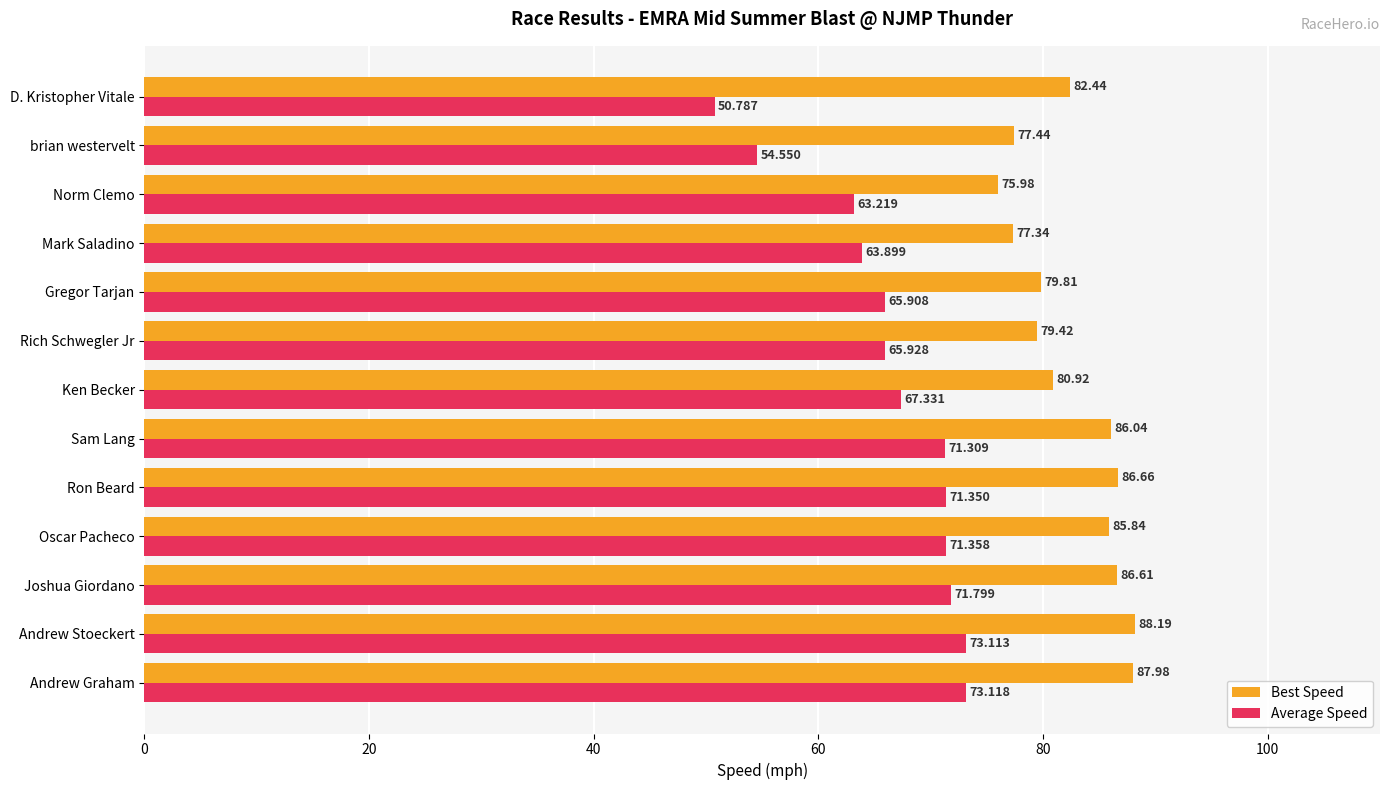

What is the maximum value for Best Speed?

88.2